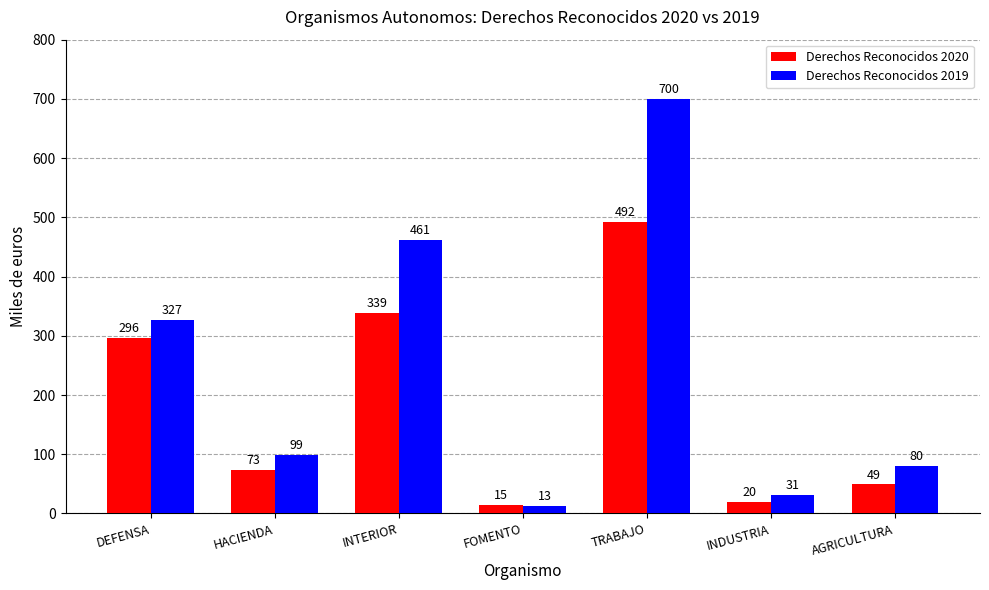

At FOMENTO, list the series in order from smallest to largest.

Derechos Reconocidos 2019, Derechos Reconocidos 2020